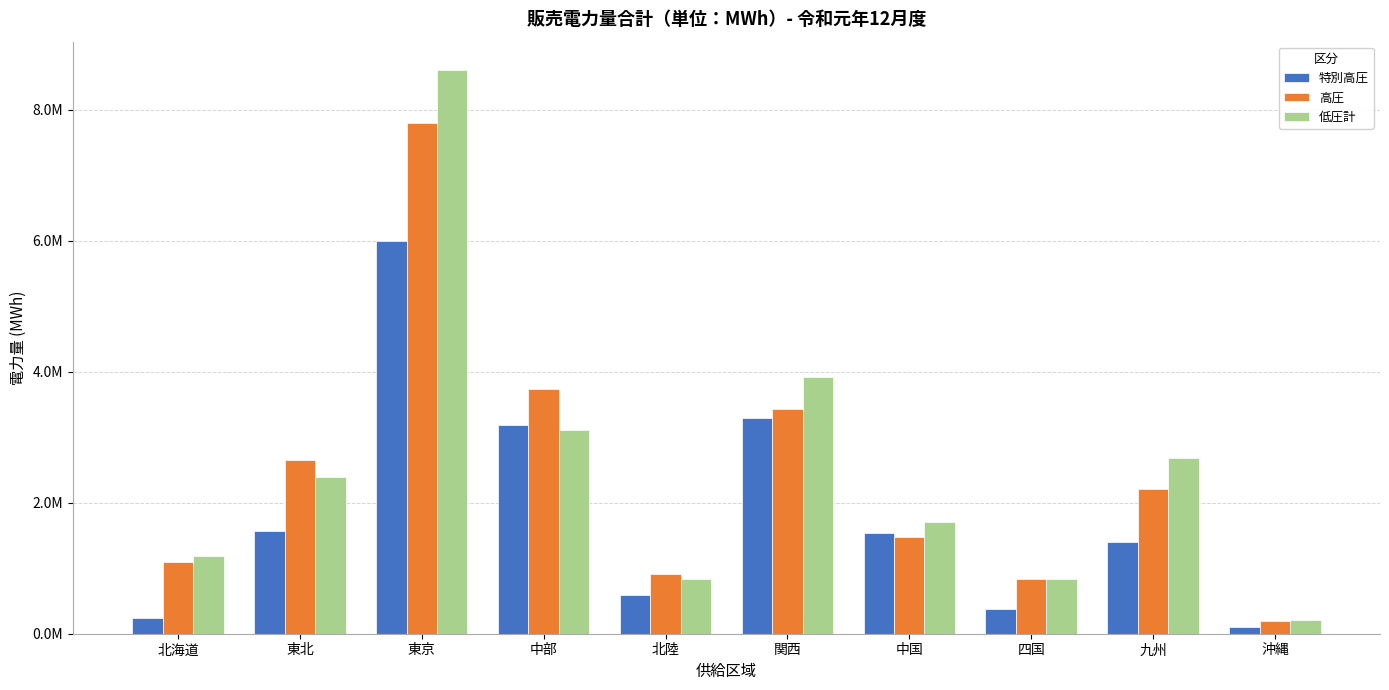

What is the sum of the 低圧計 values at 北海道 and 関西?

5097418.5